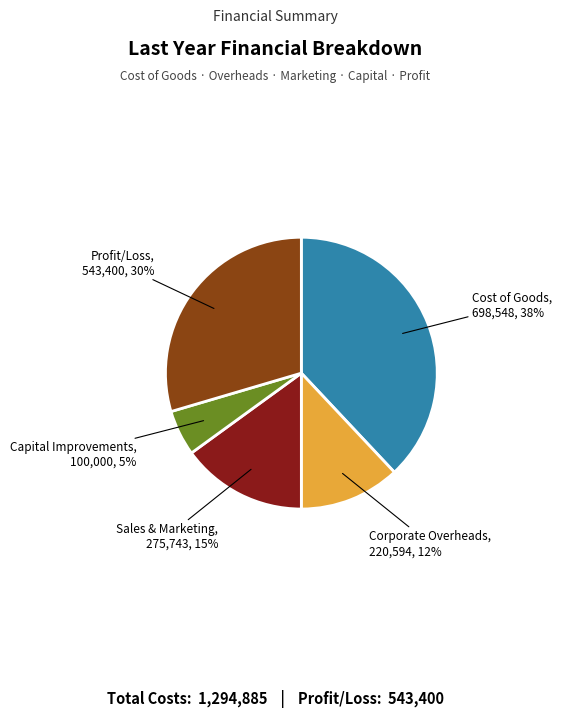

Is there any slice that represents more than half of the pie?

No